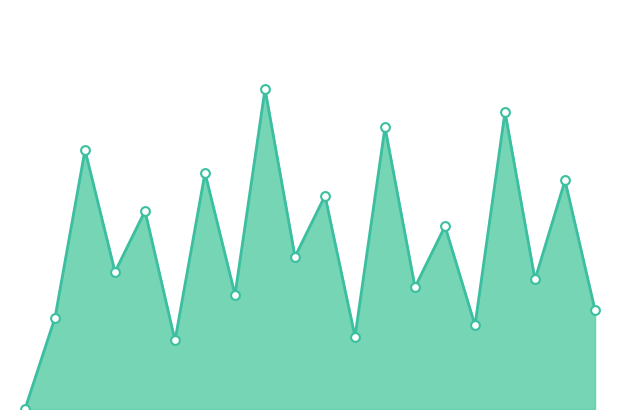

What is the total value across all series at 5.0?

180